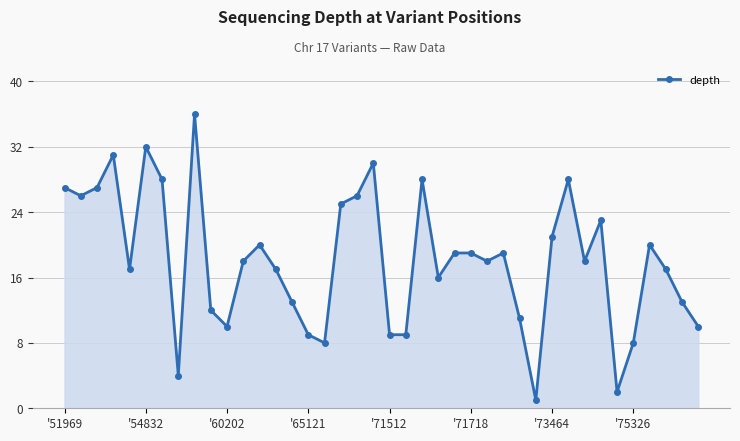

What is the sum of all values?

725